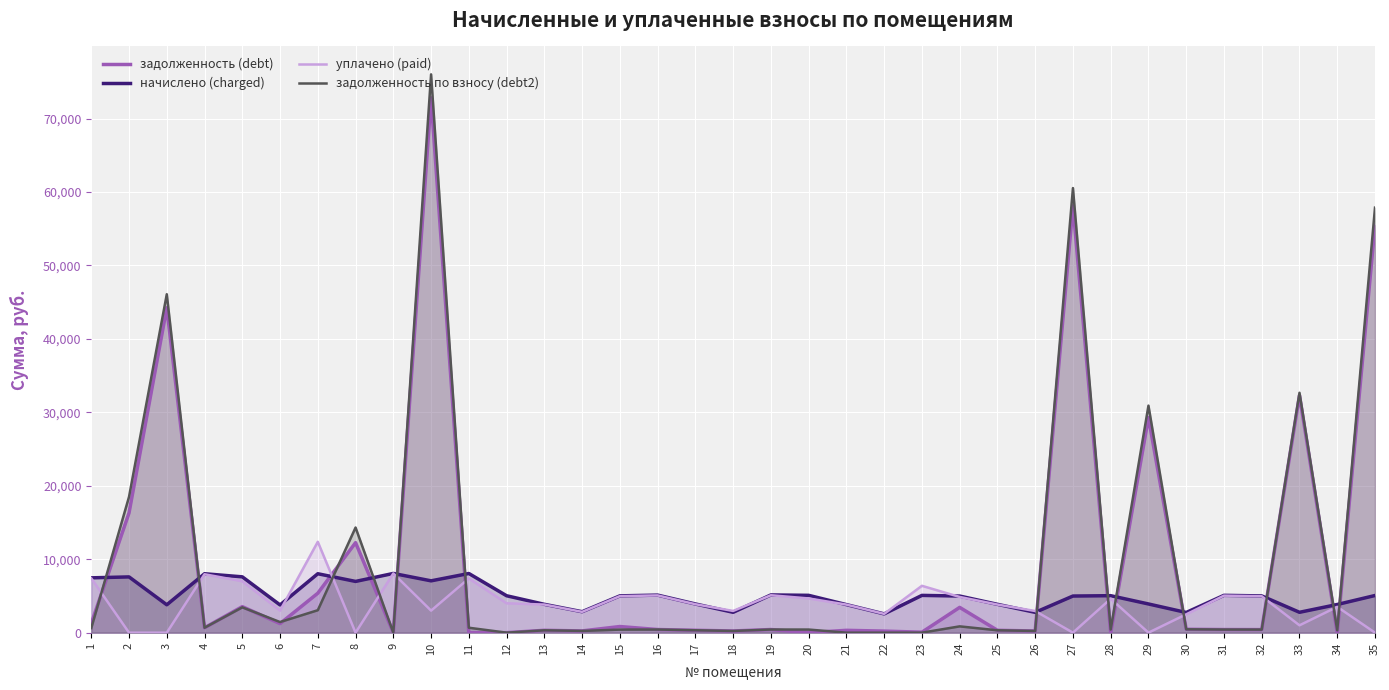

At how many categories does at least one series exceed 67442?

1